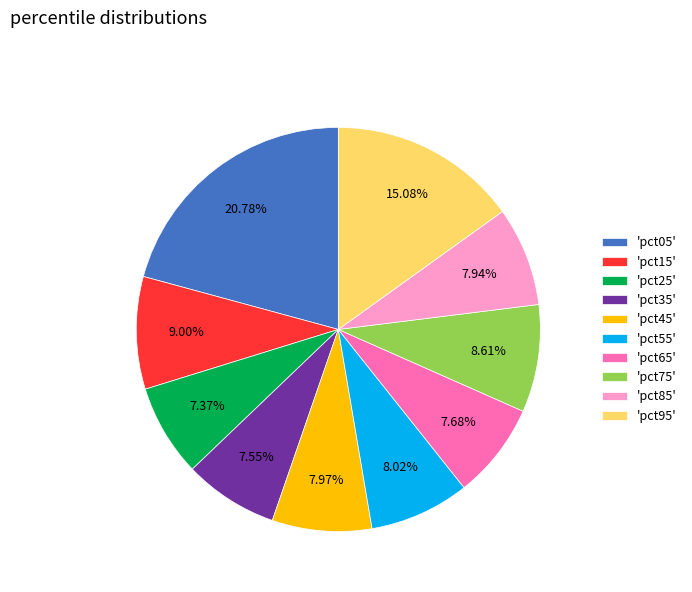

Do 'pct35' and 'pct65' together represent more than half of the pie?

No